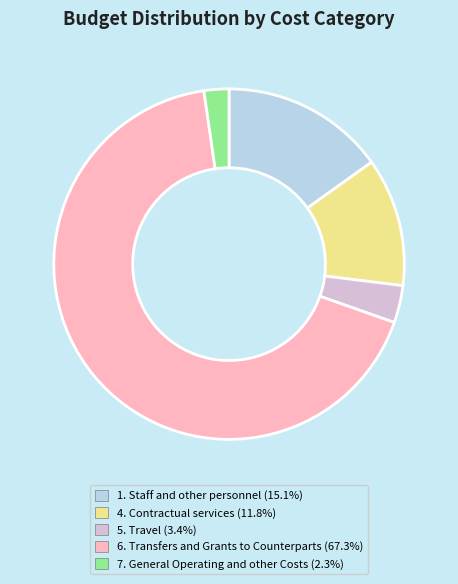

Is it true that 6. Transfers and Grants to Counterparts is 67% of the pie?

True